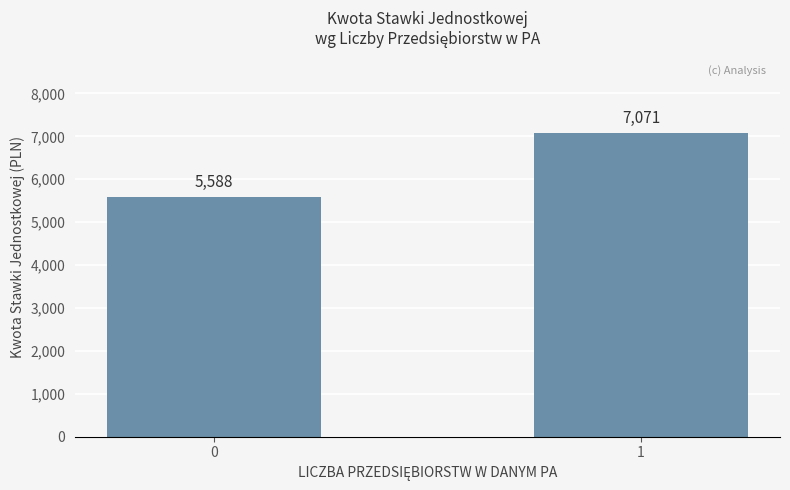

List the labels in order of value, smallest first.

0, 1